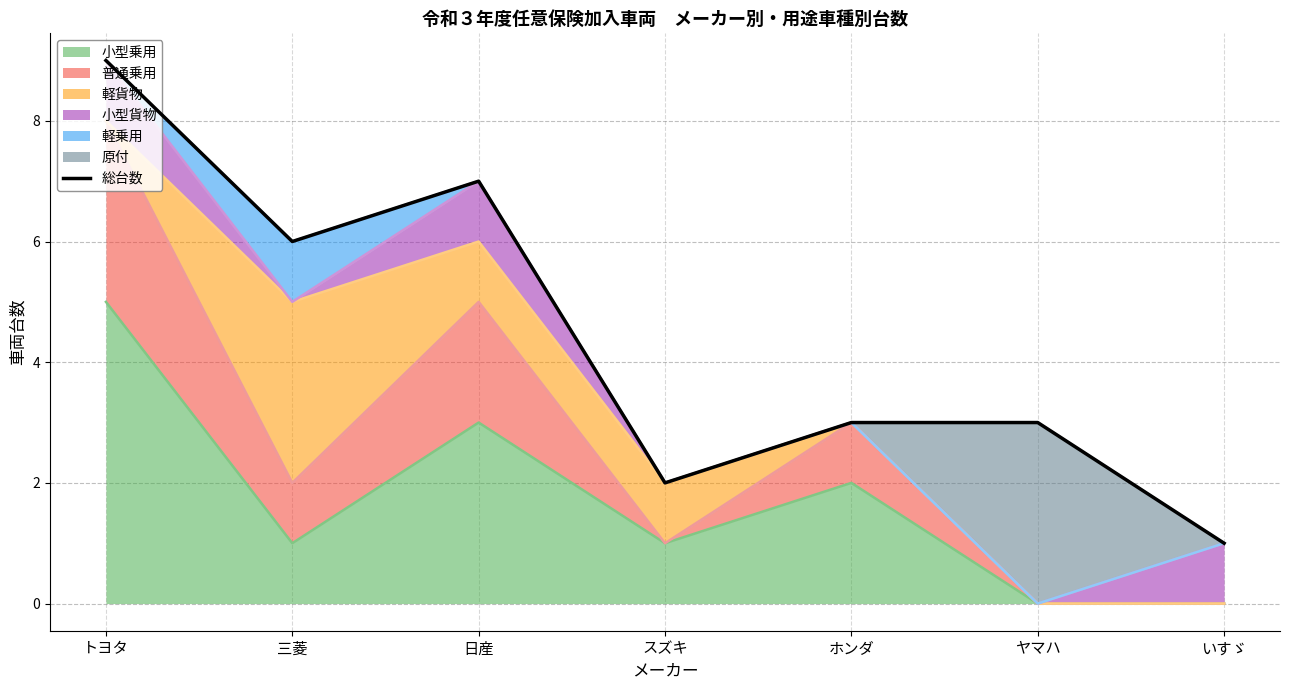

What is the label of the 7th point from the left?

いすゞ